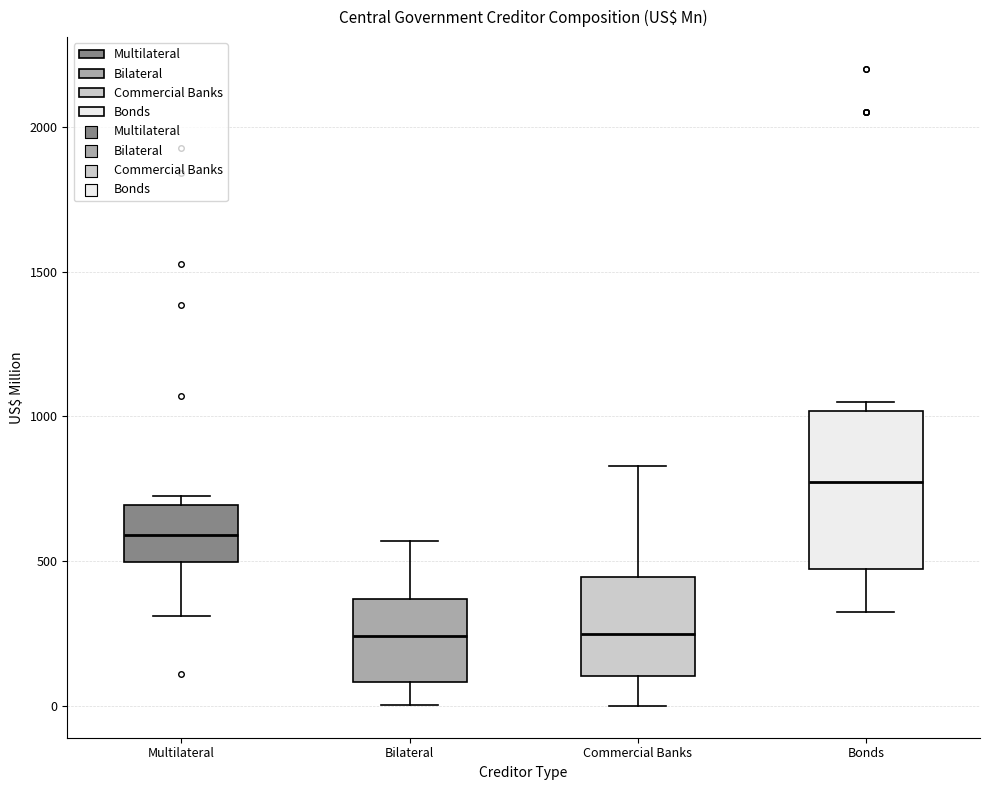

Where is the lower edge of the box for Bonds on the y-axis? The values are not printed on the chart, so give them approximately, as read against the axis.

450